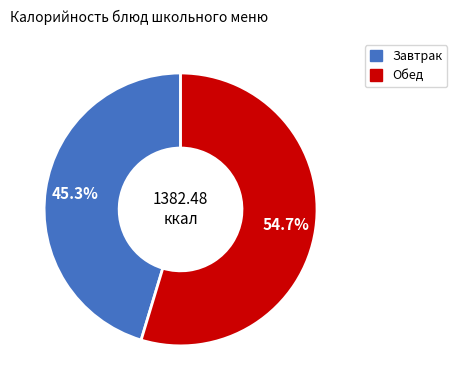

Does any single category account for the majority?

Yes